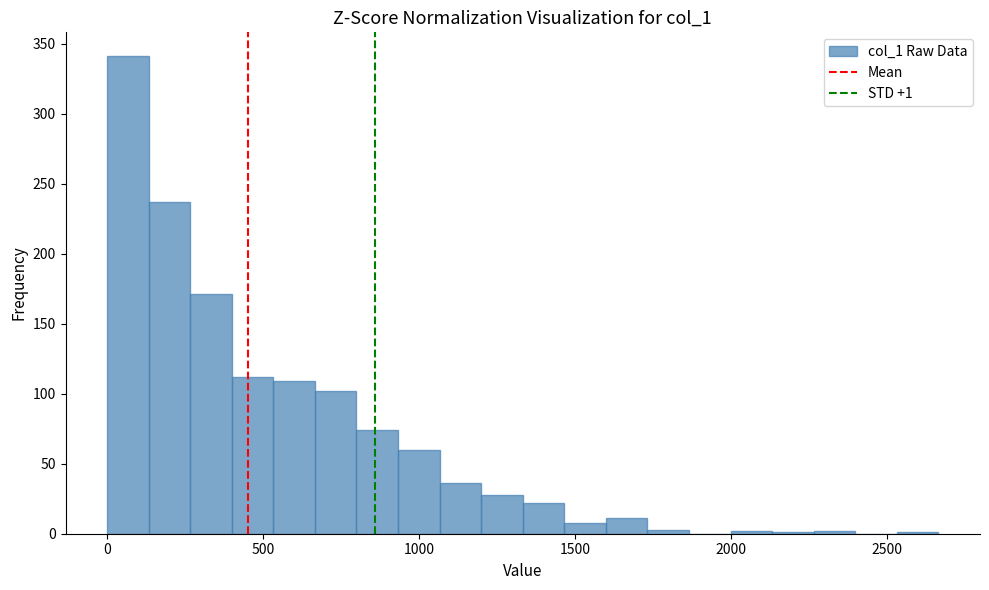

Around what value on the x-axis is the tallest bar? Give the approximate position of its centre, as read against the axis.

50